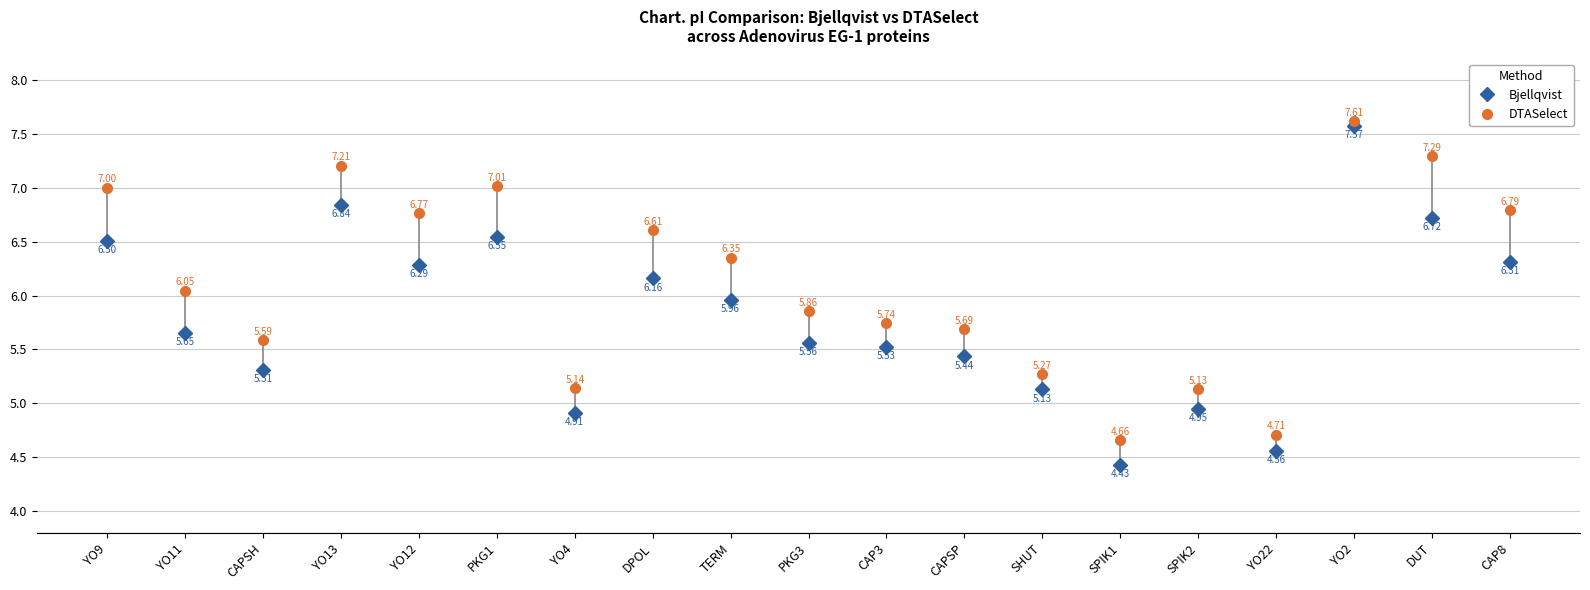

How many interior local peaks does the Bjellqvist series have?

5